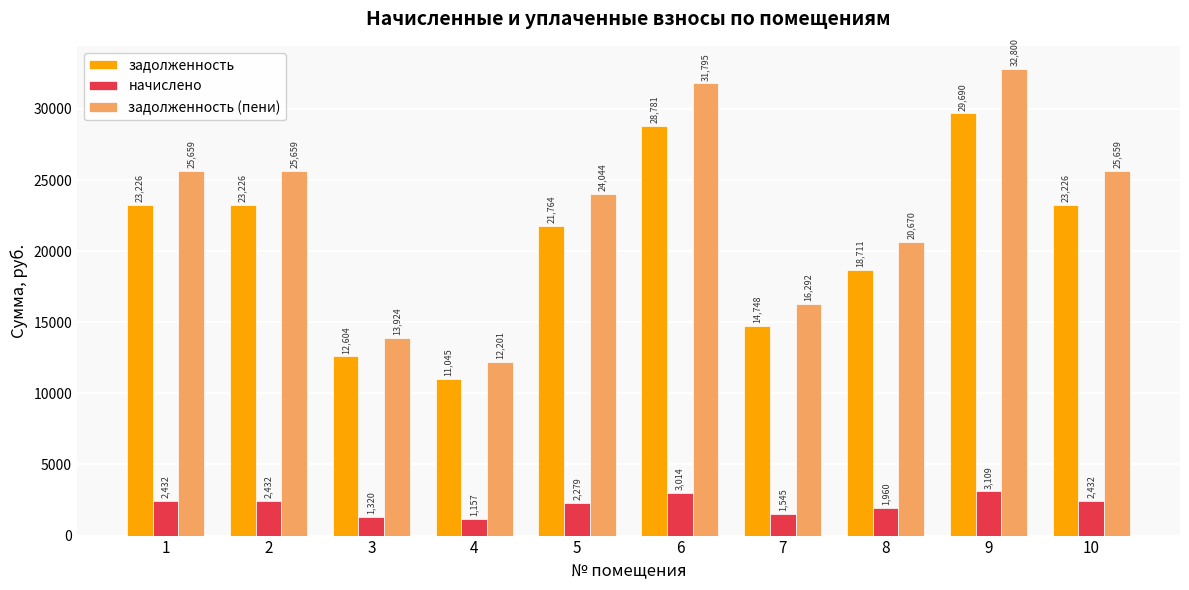

What is the maximum value for начислено?

3109.4